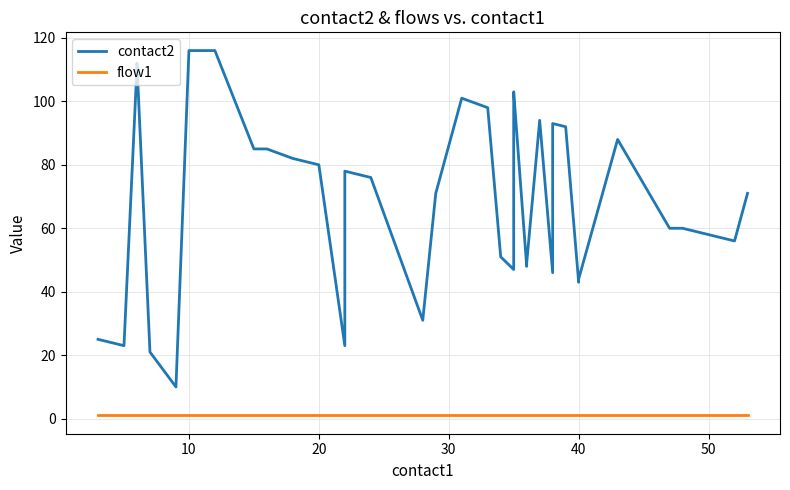

Count the number of categories in the chart.

40